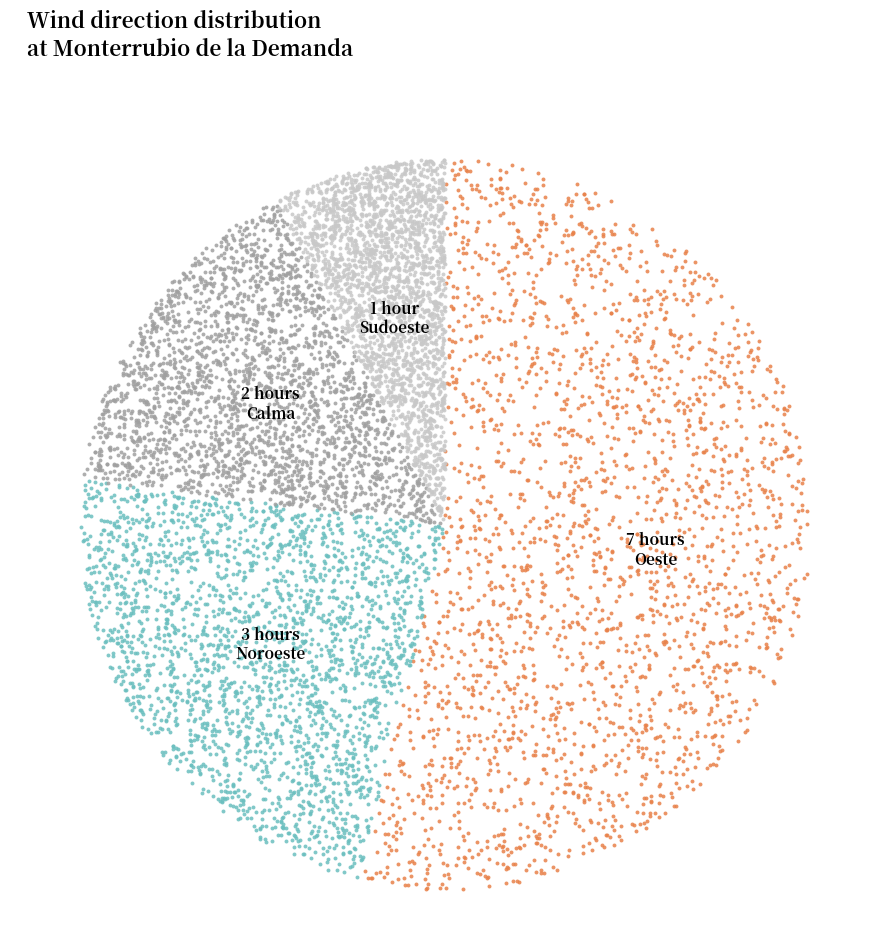

What percentage is the Oeste slice, to the nearest percent?

54%